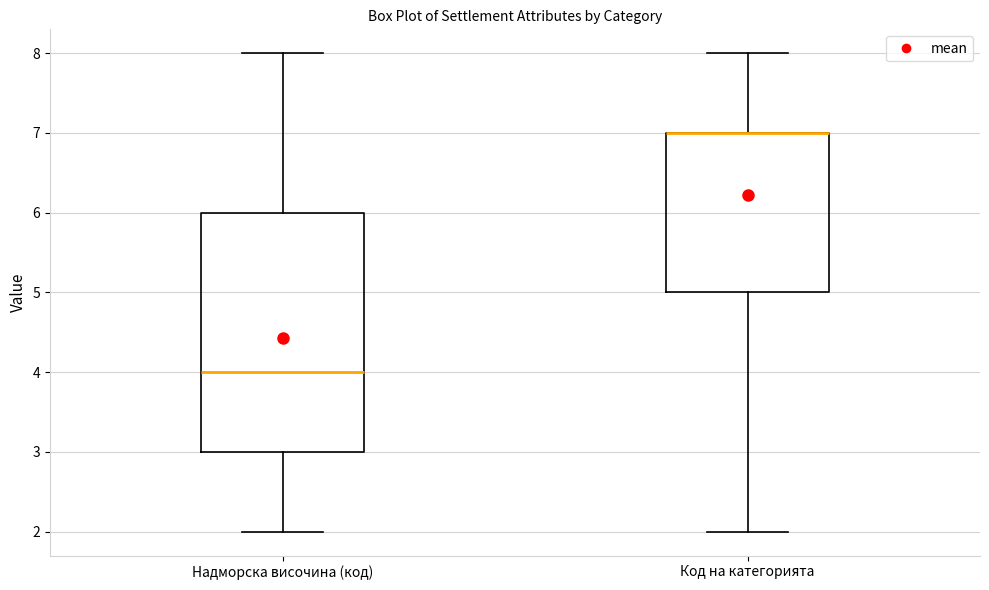

Reading left to right, transcribe this box plot: for each box, give where its median line is, the range the box spans, and where its two whiskers end, as read against the y-axis. The values are not printed on the chart, so give them approximately, as read against the axis.

Надморска височина (код): median 4, box 3 to 6, whiskers 2 to 8
Код на категорията: median 7 (drawn on the box's upper edge), box 5 to 7, whiskers 2 to 8